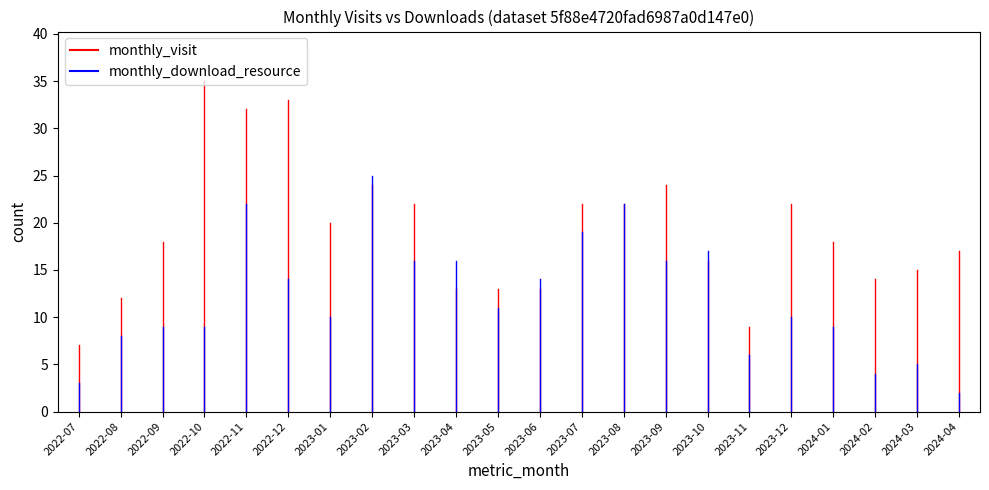

Which series changed the most between 2023-09 and 2023-11?

monthly_visit